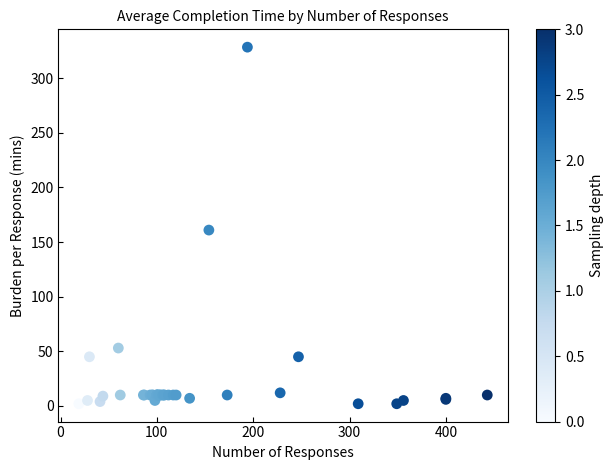

What Y value in the scatter plot is closest to 165?

161.0